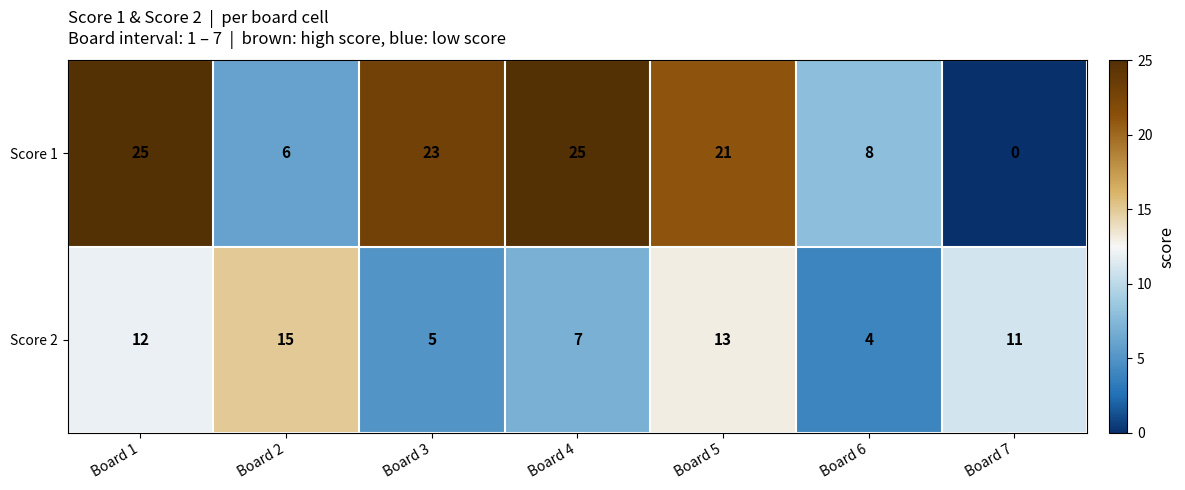

Reading left to right, extract all data points from this chart.

Score 1: Board 1=25	Board 2=6	Board 3=23	Board 4=25	Board 5=21	Board 6=8	Board 7=0
Score 2: Board 1=12	Board 2=15	Board 3=5	Board 4=7	Board 5=13	Board 6=4	Board 7=11